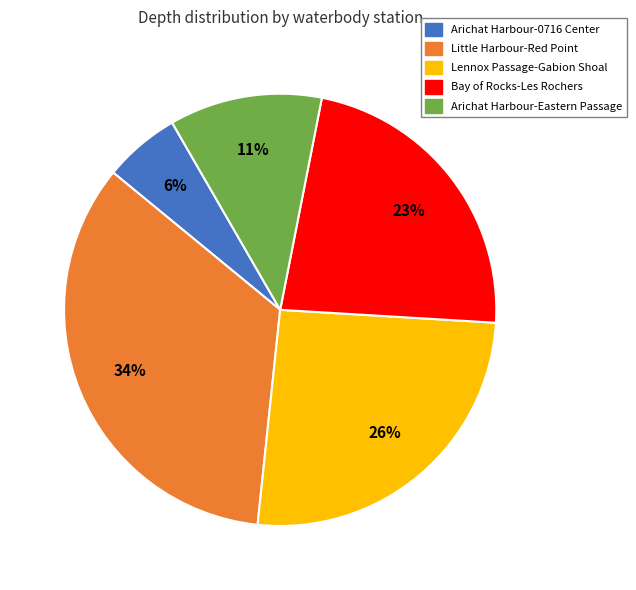

What percentage is the Little Harbour-Red Point slice, to the nearest percent?

34%